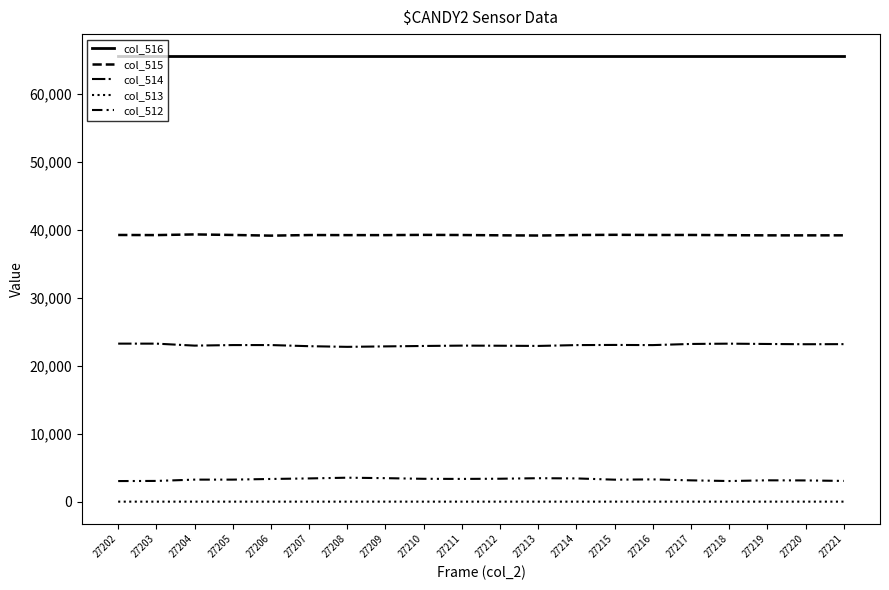

Is this an area chart (filled region under the line)?

No